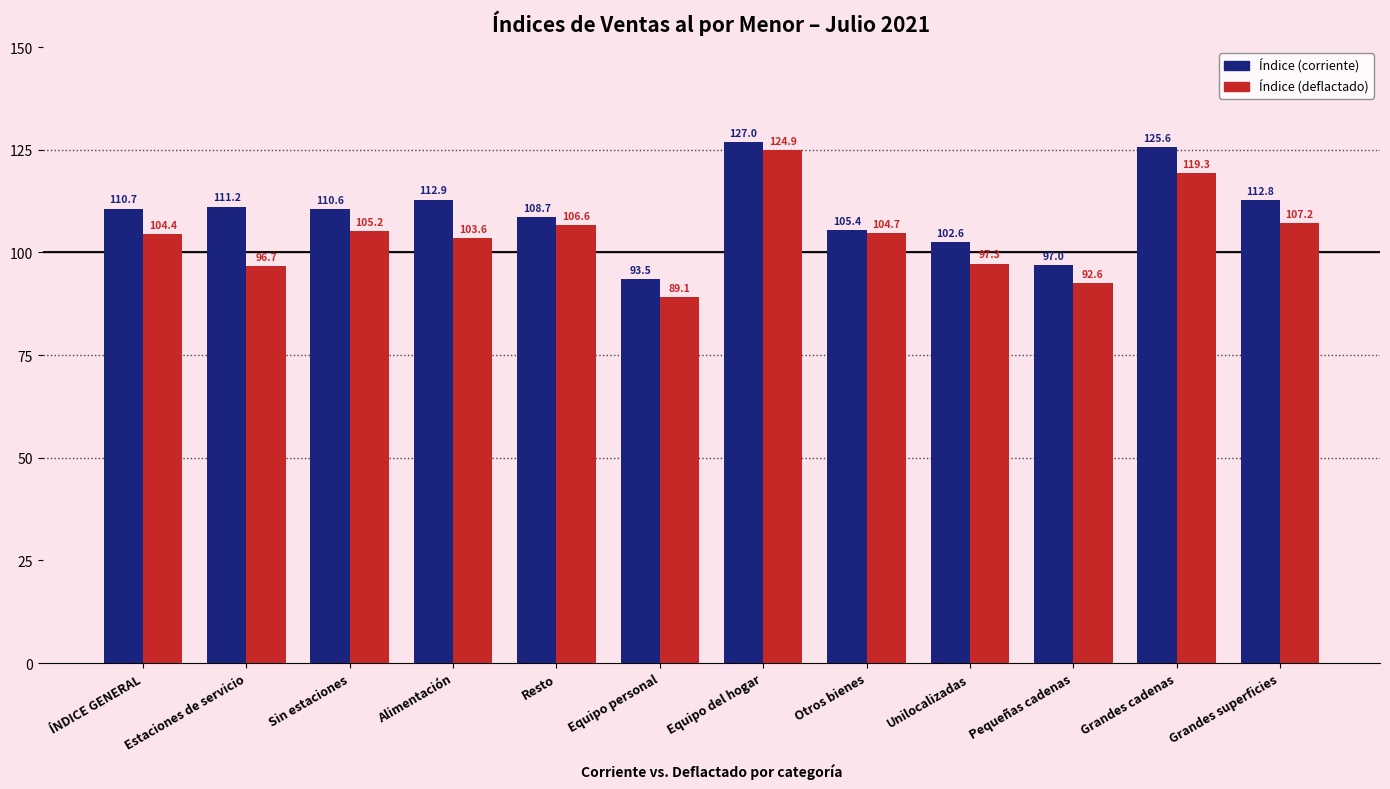

What is the value of the Índice (deflactado) bar at the 2nd from the left?

96.7